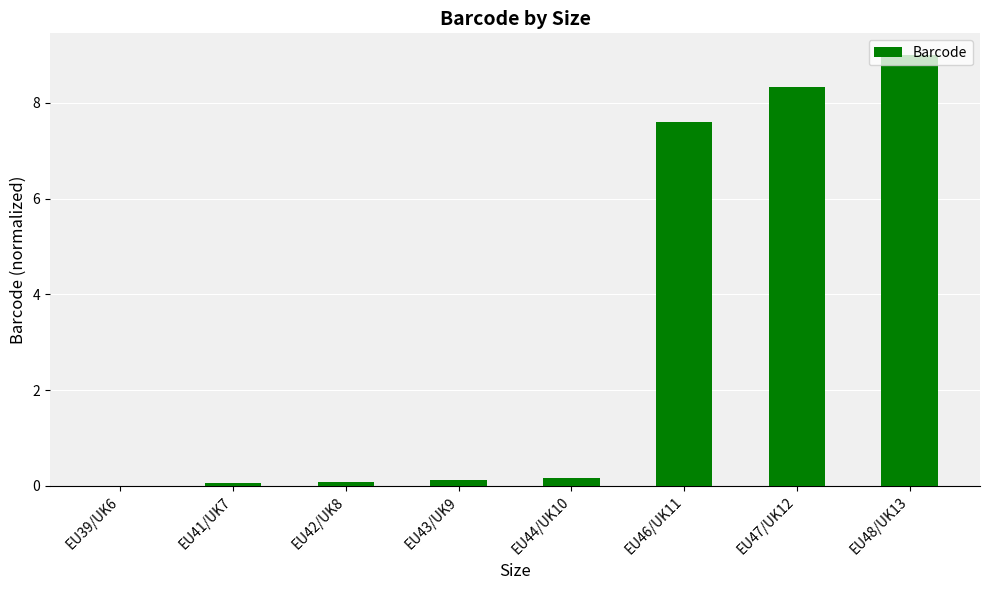

Are the bars horizontal?

No